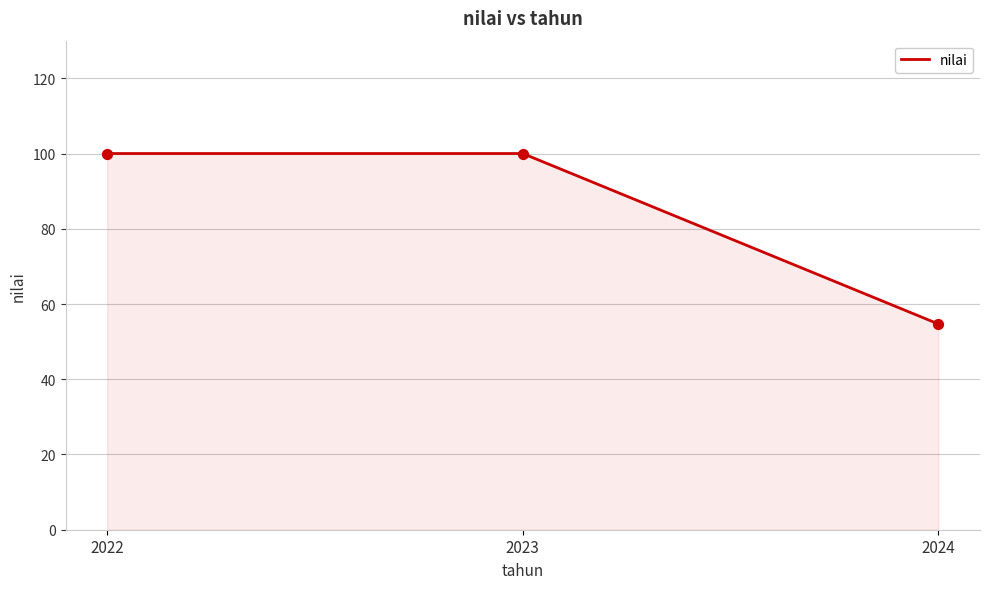

What is the change in value from 2023 to 2024?

-45.3